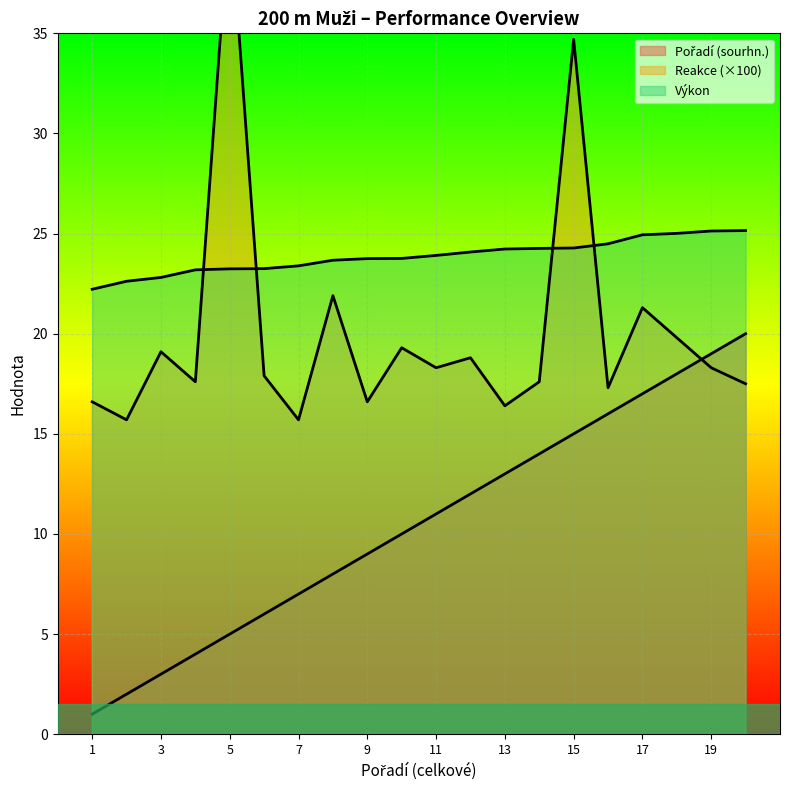

True or false: Reakce has more than 0 interior local peaks.

True